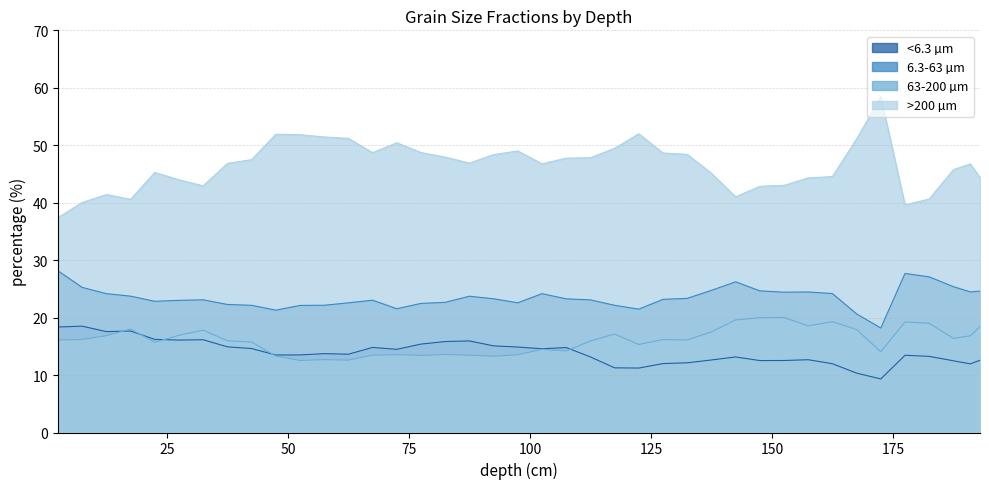

What are all the series names shown in the legend?

<6.3 µm, 6.3-63 µm, 63-200 µm, >200 µm